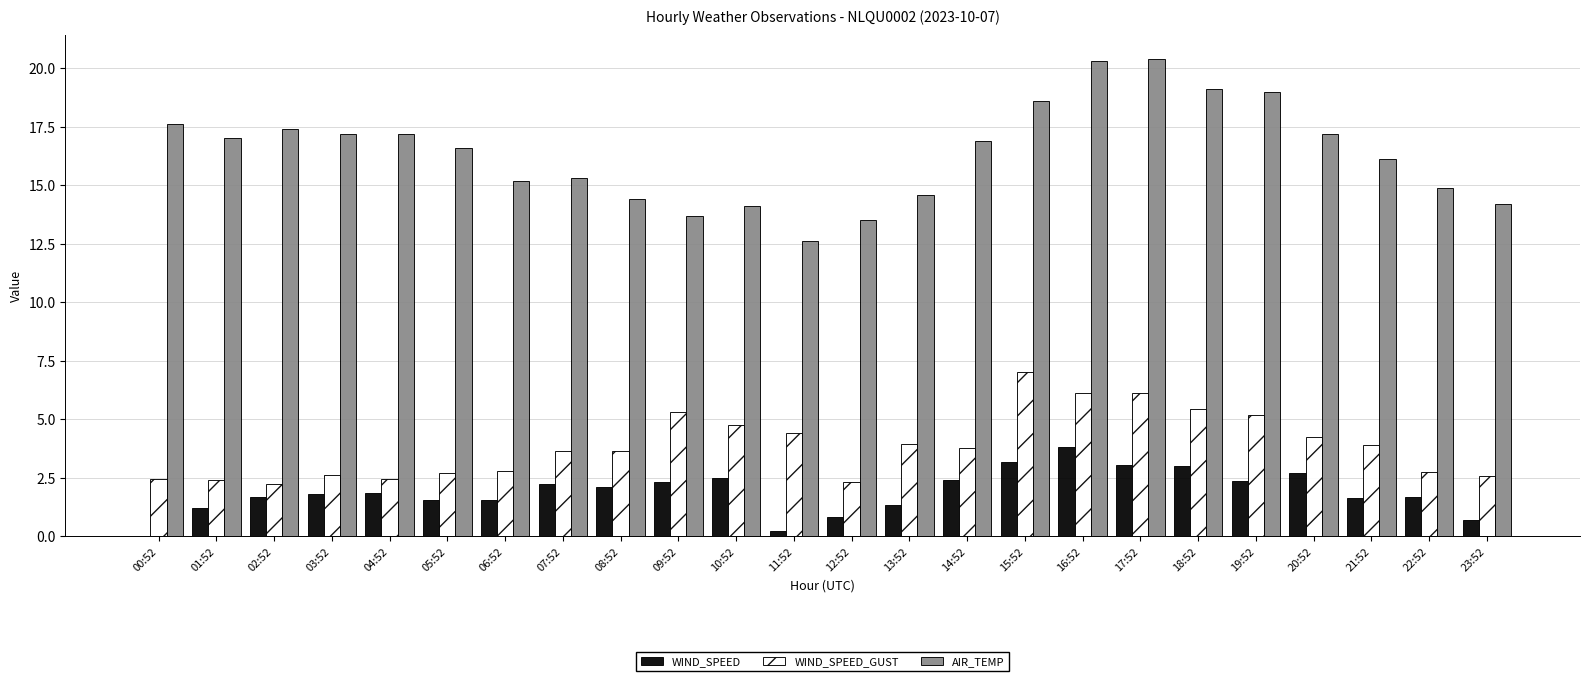

What is the sum of the WIND_SPEED values at 06:52 and 01:52?

2.7